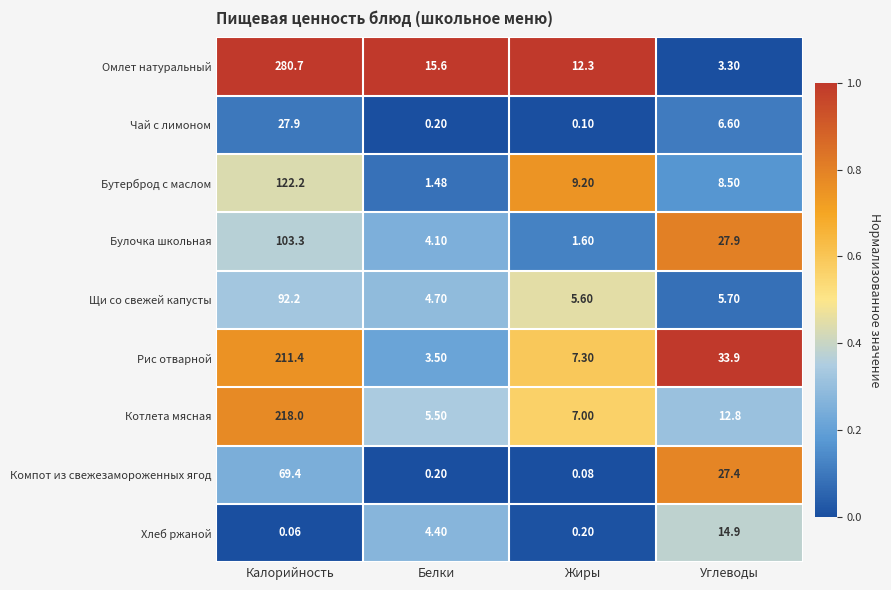

Which category has the lowest value across all series?

Калорийность